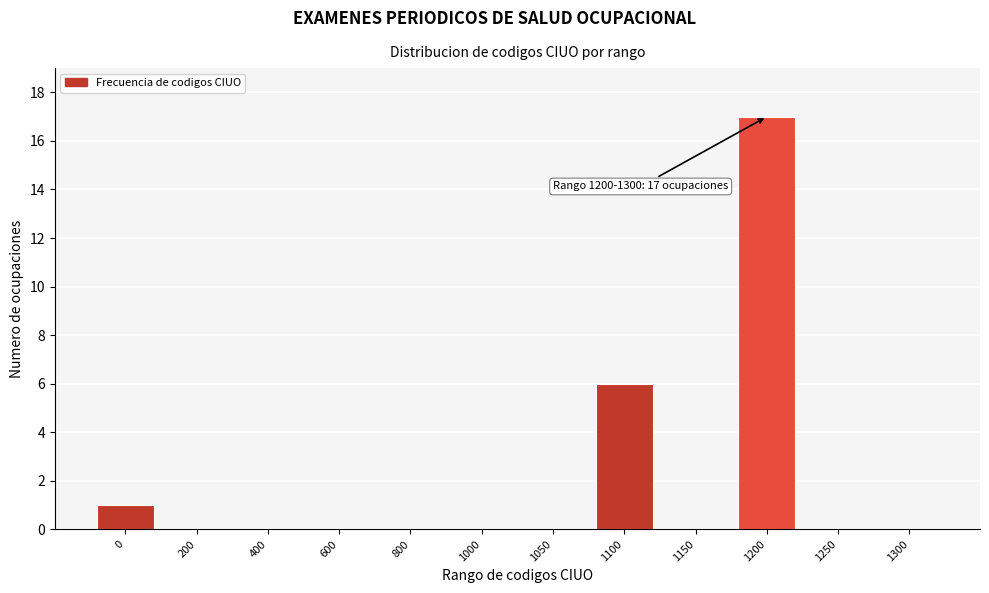

Reading left to right, transcribe all the data shown in this chart.

0=1	200=0	400=0	600=0	800=0	1000=0	1050=0	1100=6	1150=0	1200=17	1250=0	1300=0